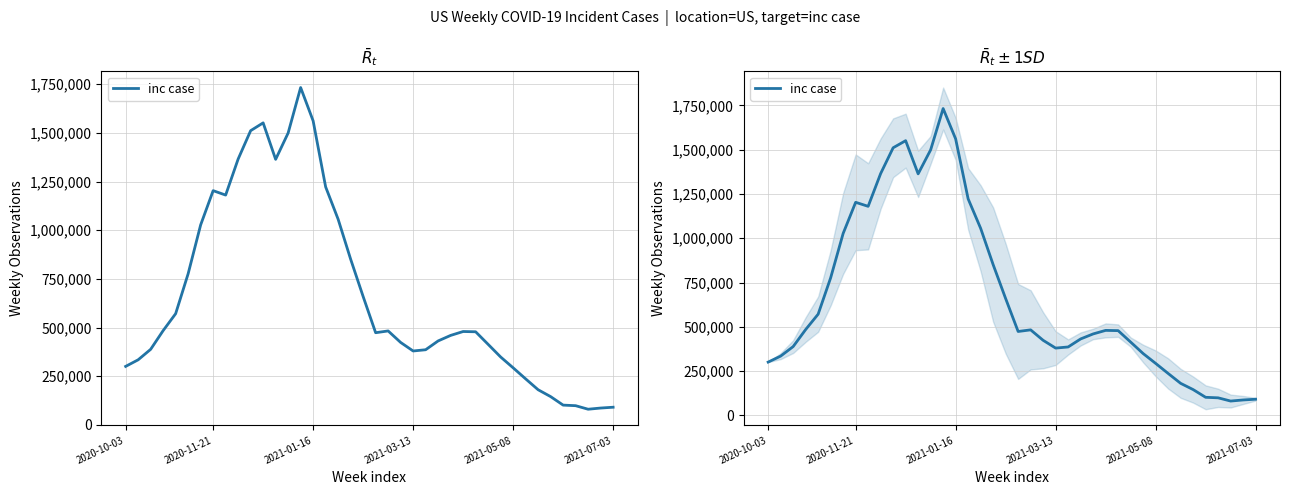

What is the minimum value shown in the chart?

80693